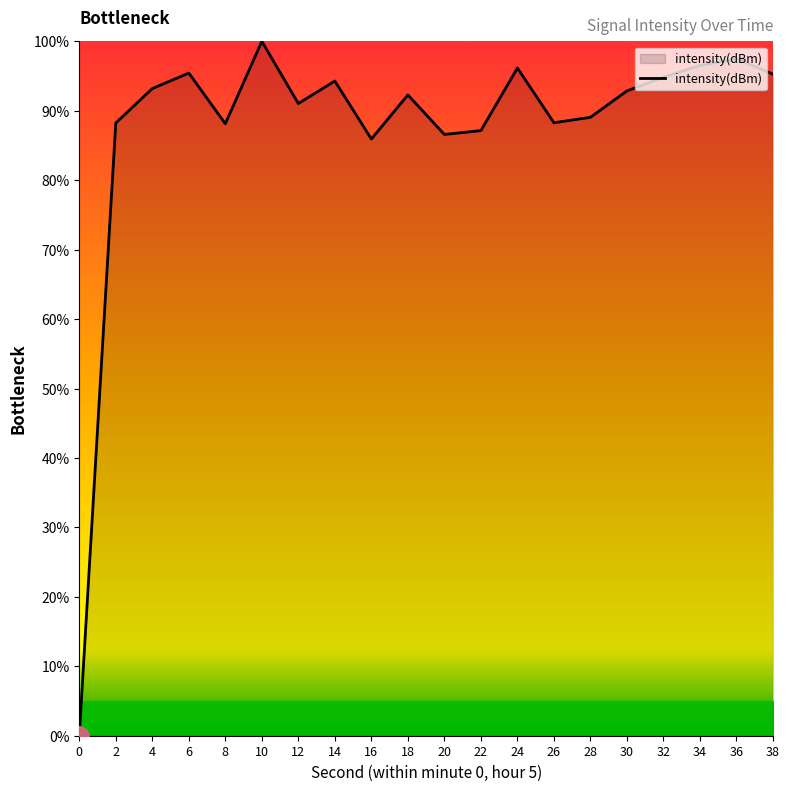

What is the change in value from 12 to 34?

+5.5